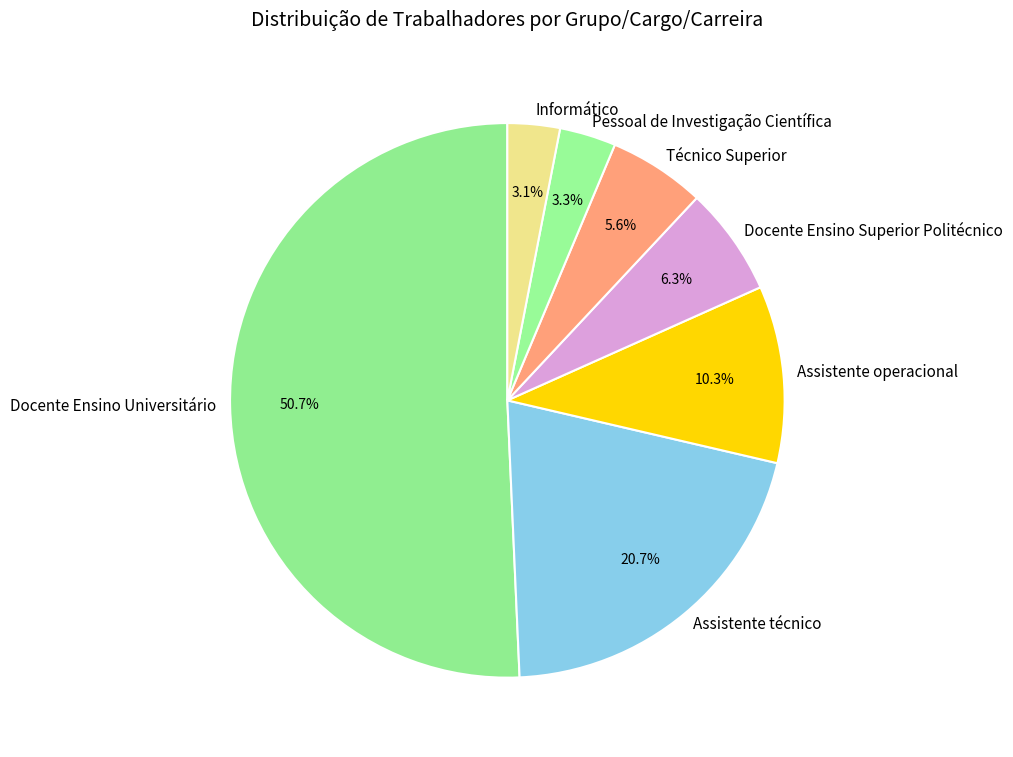

What percentage is the Docente Ensino Universitário slice, to the nearest percent?

51%